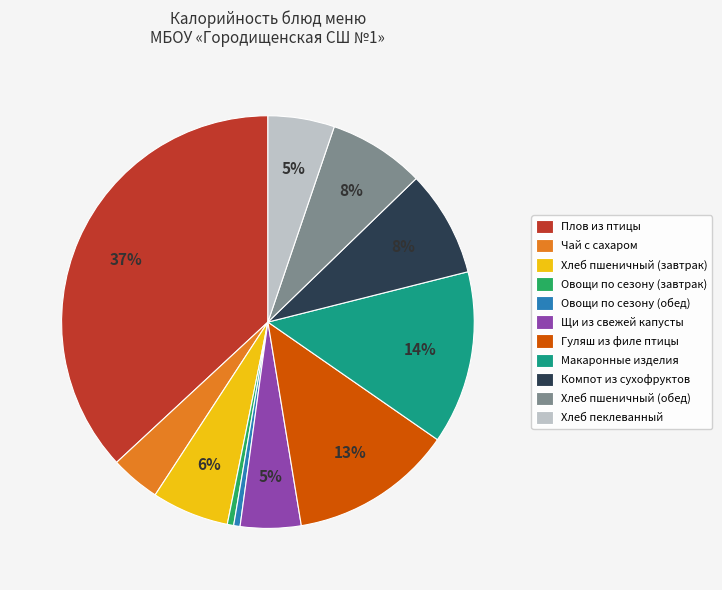

Is the sum of Хлеб пеклеванный and Хлеб пшеничный (обед) greater than half?

No